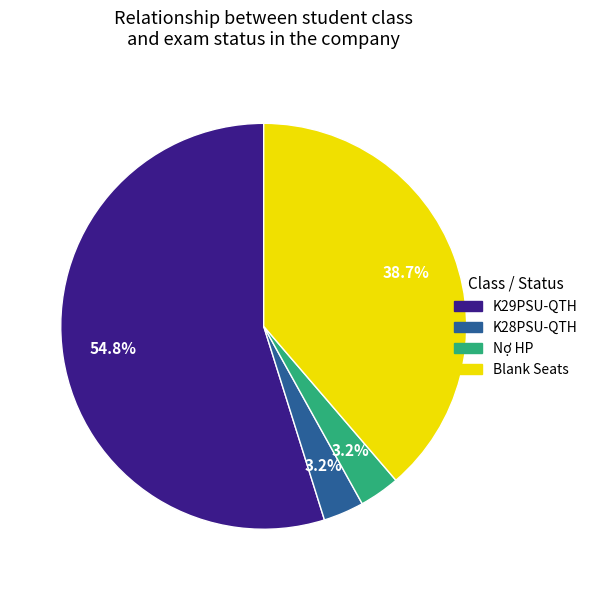

What is the total percentage of K29PSU-QTH and K28PSU-QTH?

58.1%